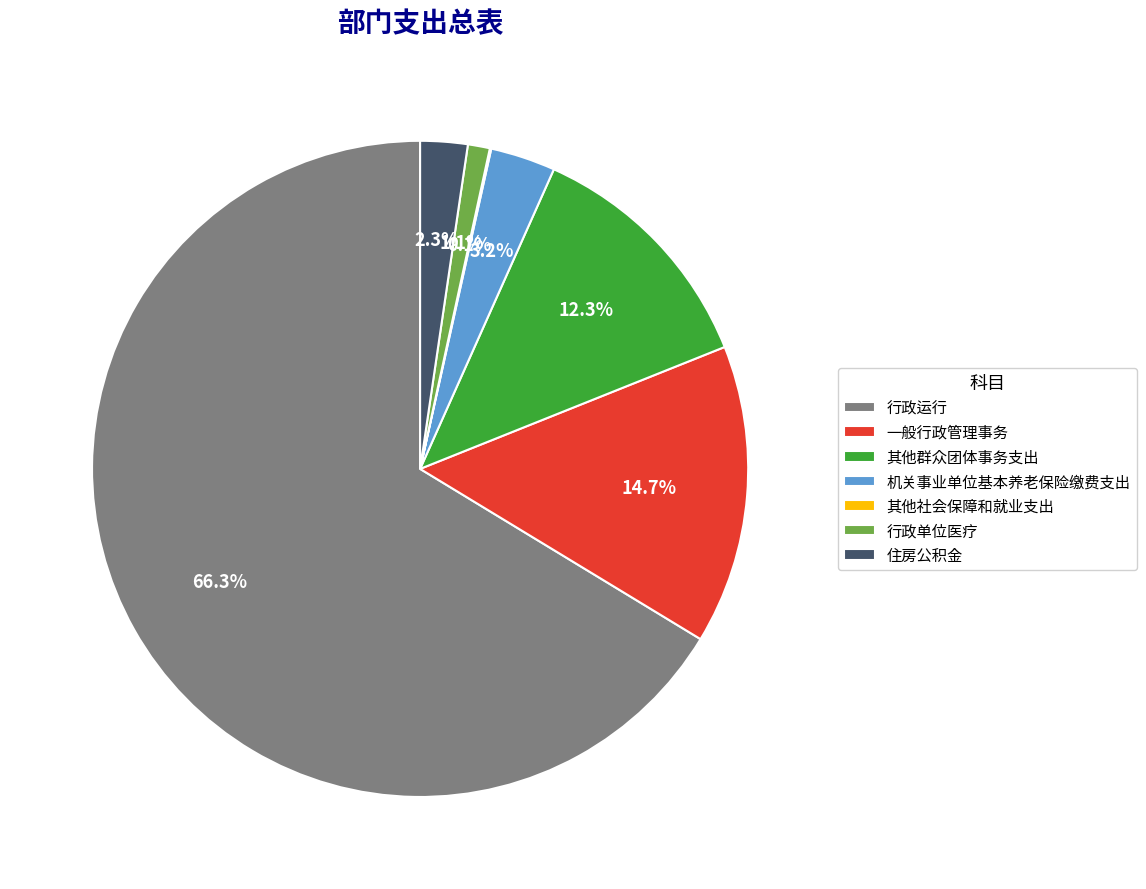

To the nearest percent, what is the difference between the 行政单位医疗 and 行政运行 slice percentages?

65%